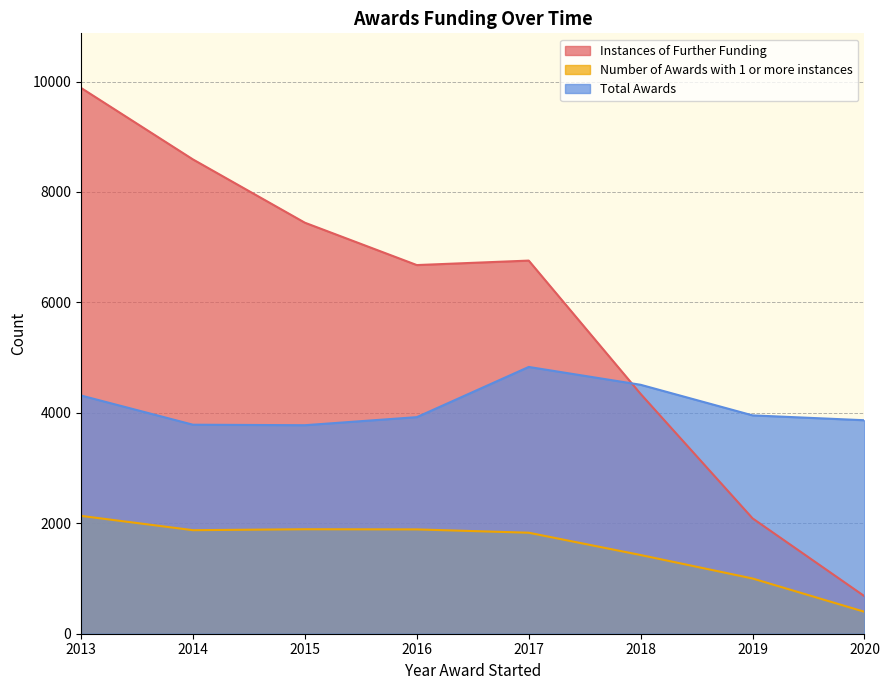

Is it true that Instances of Further Funding equals 6757 at 2017?

True